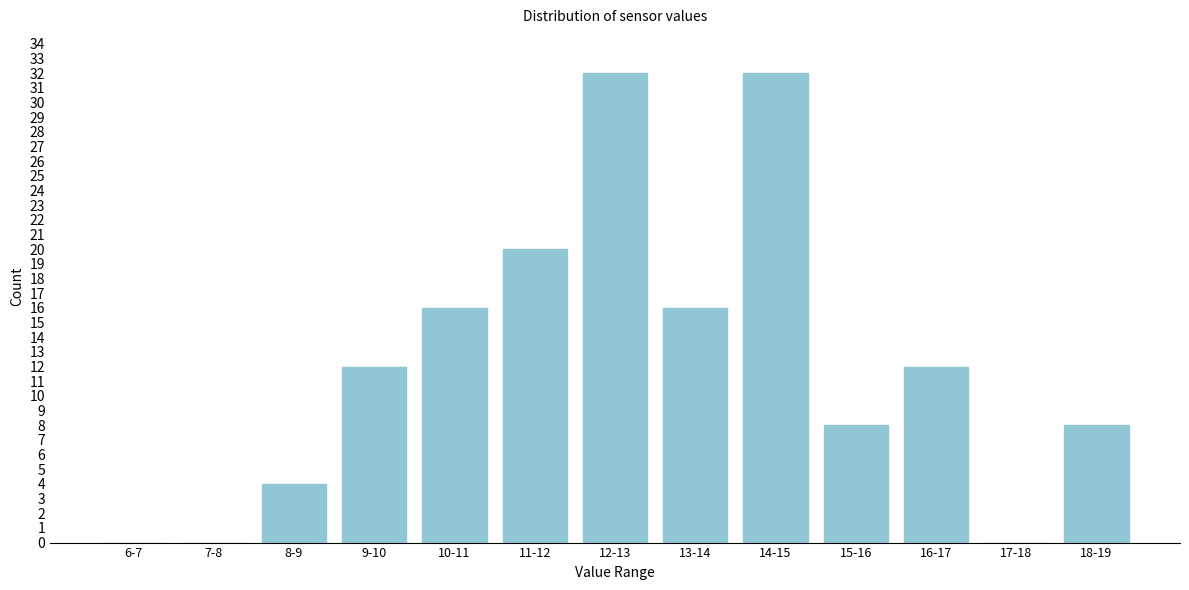

Reading left to right, extract all data points from this chart.

6-7=0	7-8=0	8-9=4	9-10=12	10-11=16	11-12=20	12-13=32	13-14=16	14-15=32	15-16=8	16-17=12	17-18=0	18-19=8